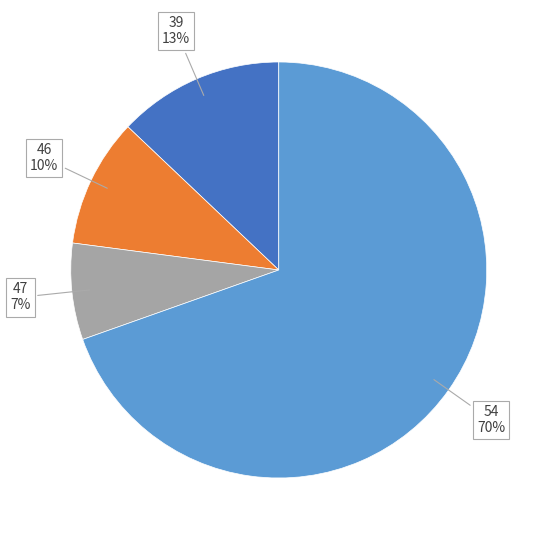

Is there any slice that represents more than half of the pie?

Yes